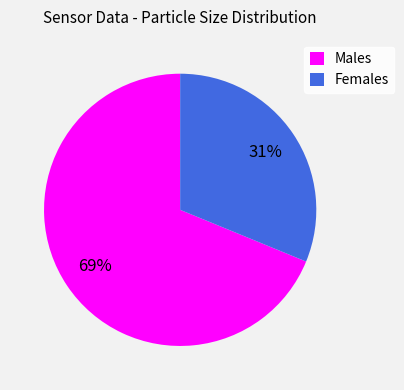

What percentage is the Males slice, to the nearest percent?

69%